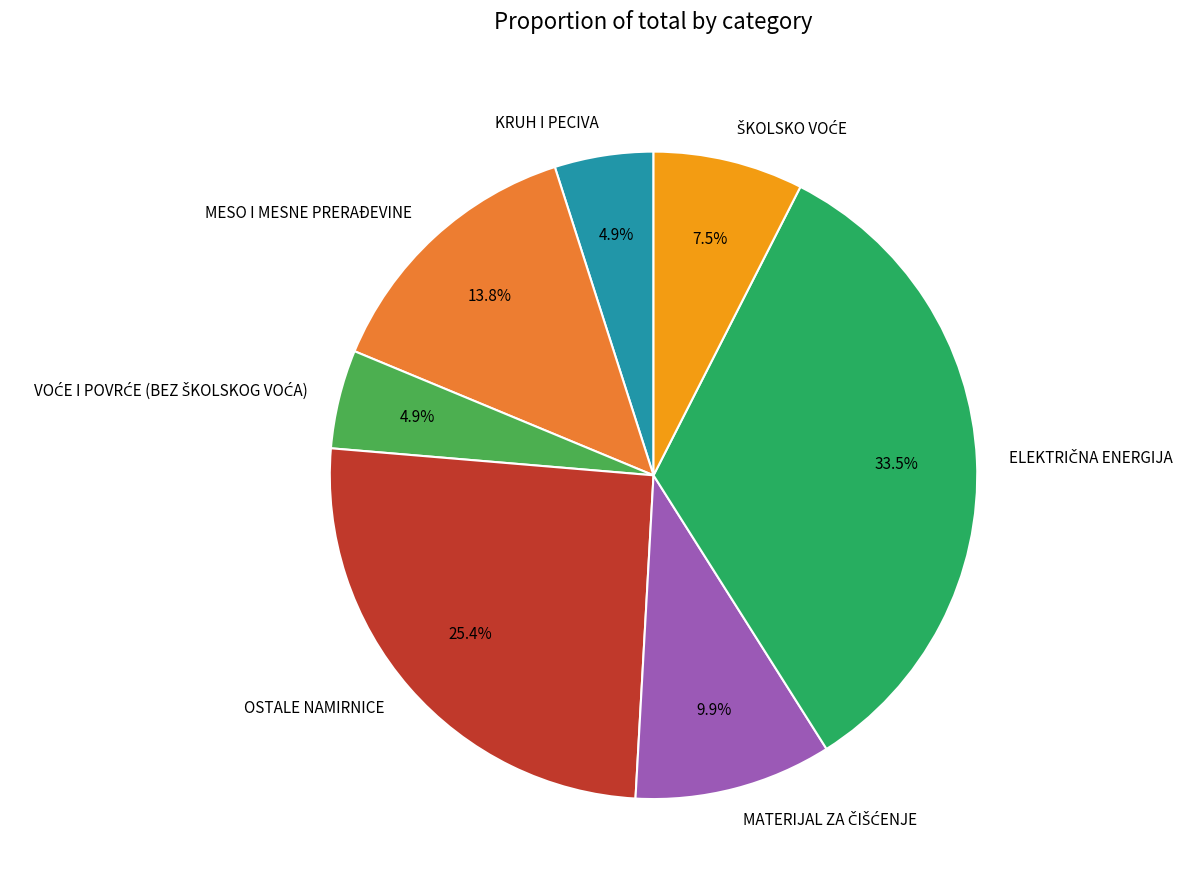

What portion of the pie excludes KRUH I PECIVA?

95.1%